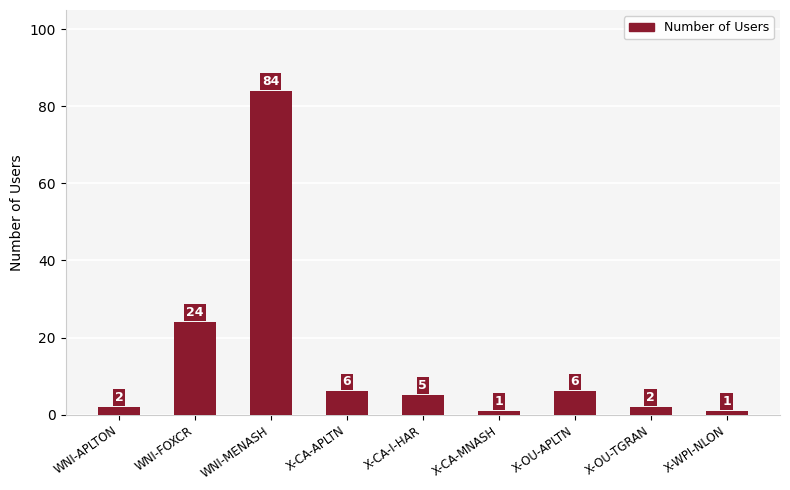

What position from the left is X-OU-TGRAN?

8